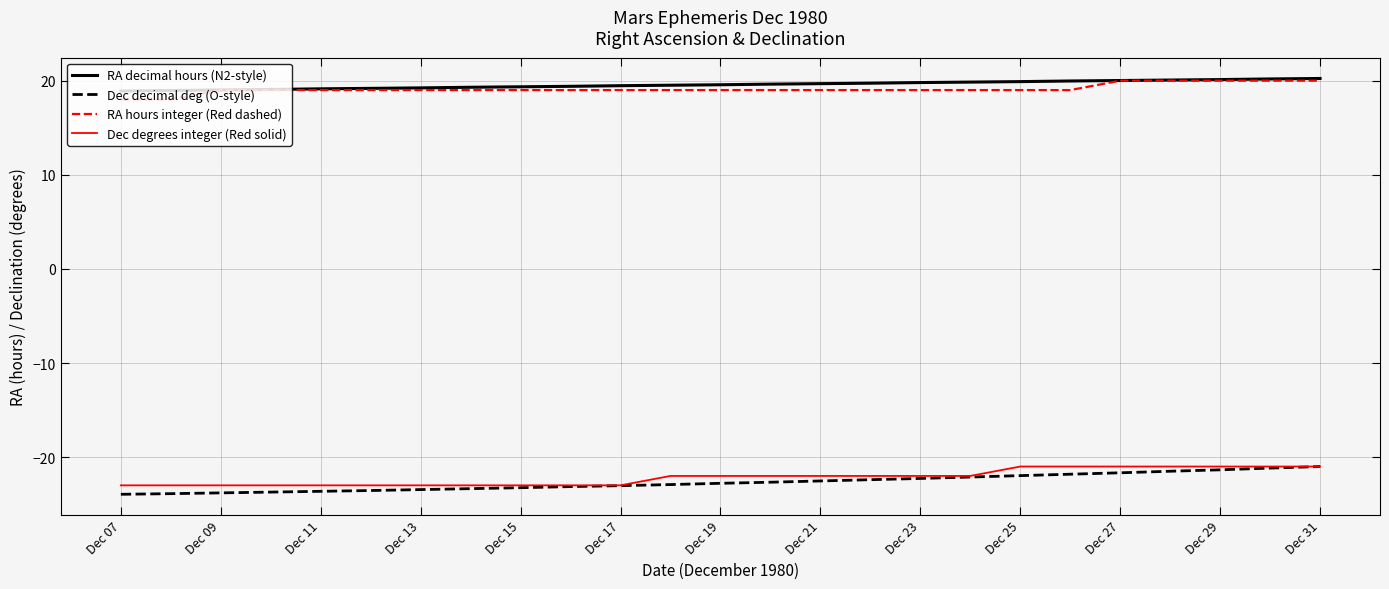

True or false: RA hours integer (Red dashed) and Dec decimal deg (O-style) cross at least once.

False